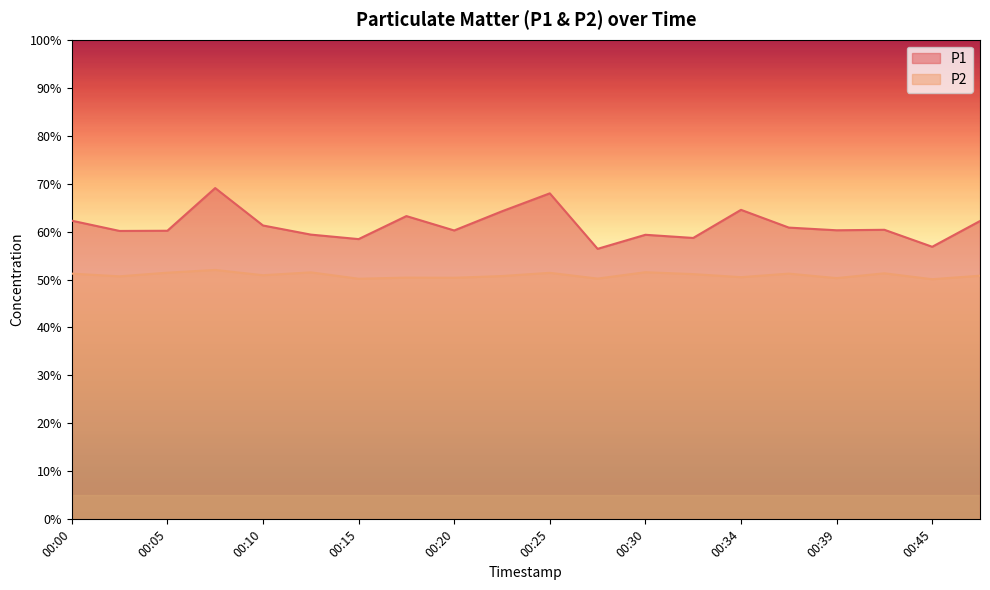

At which category does P2 reach its first local valley?

00:03